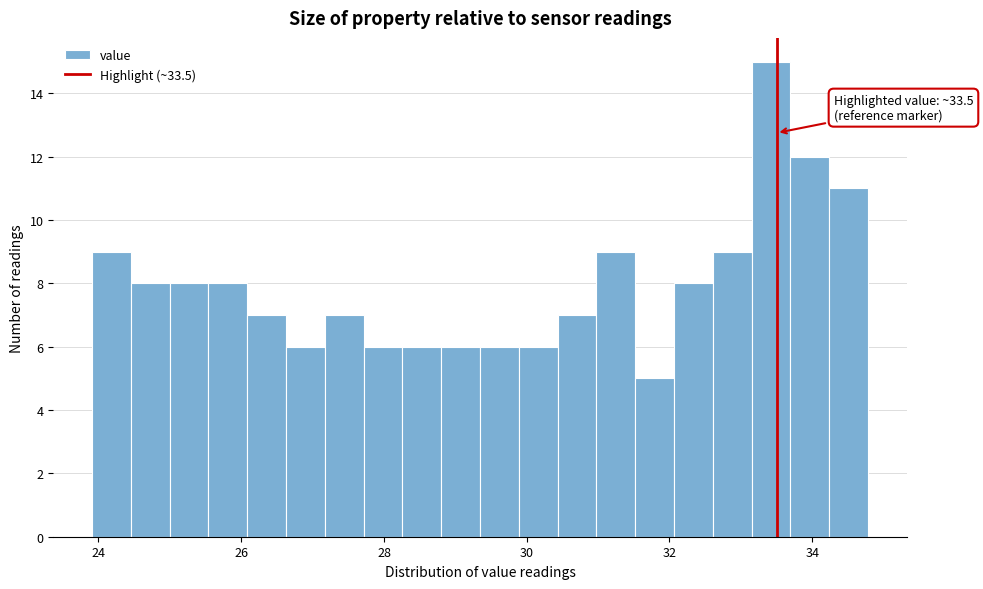

Read against the x-axis, roughly where is the centre of the tallest bar?

33.4